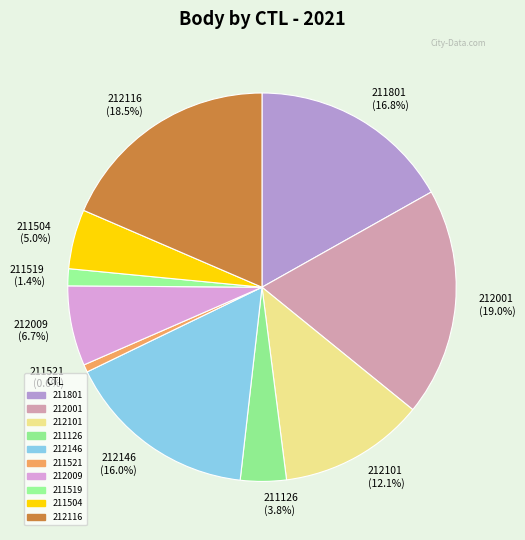

How many segments does this pie chart have?

10